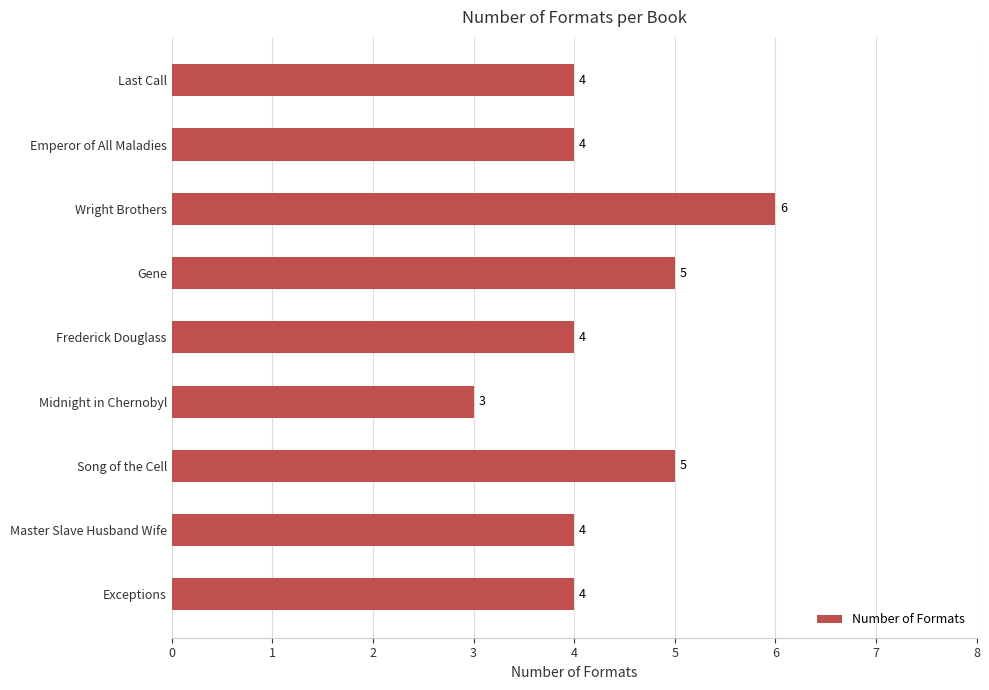

What is the sum of the values at Last Call and Master Slave Husband Wife?

8